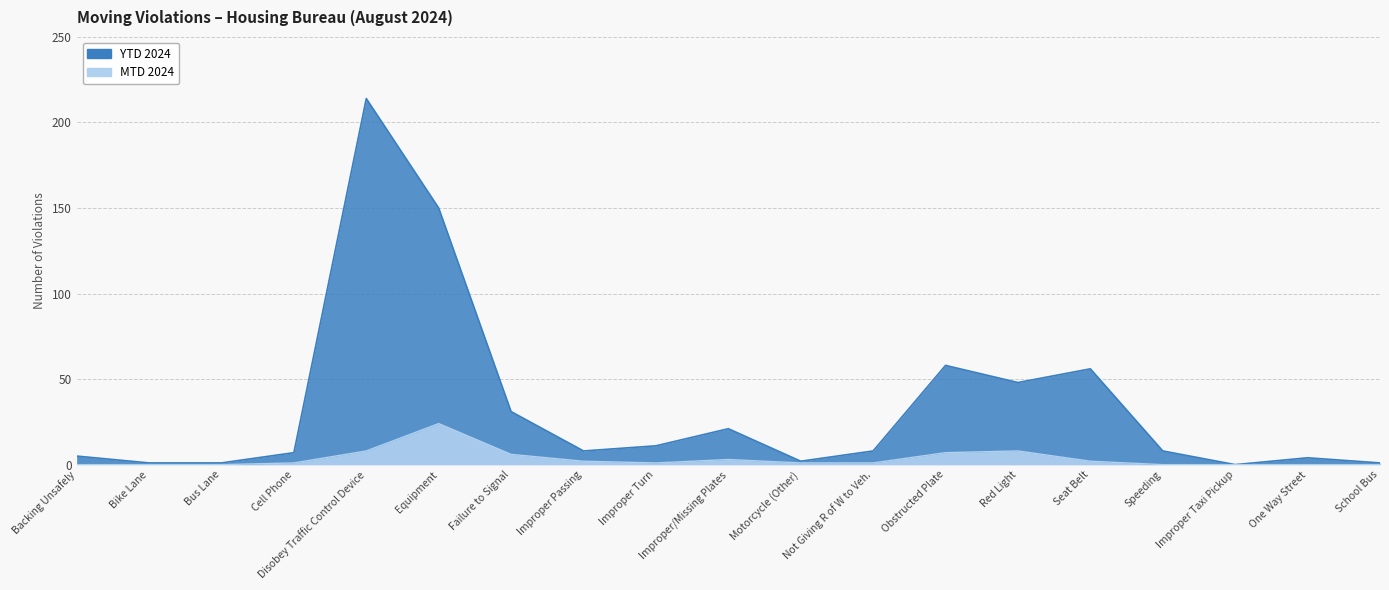

What is the value of the MTD 2024 point at the 10th from the left?

3